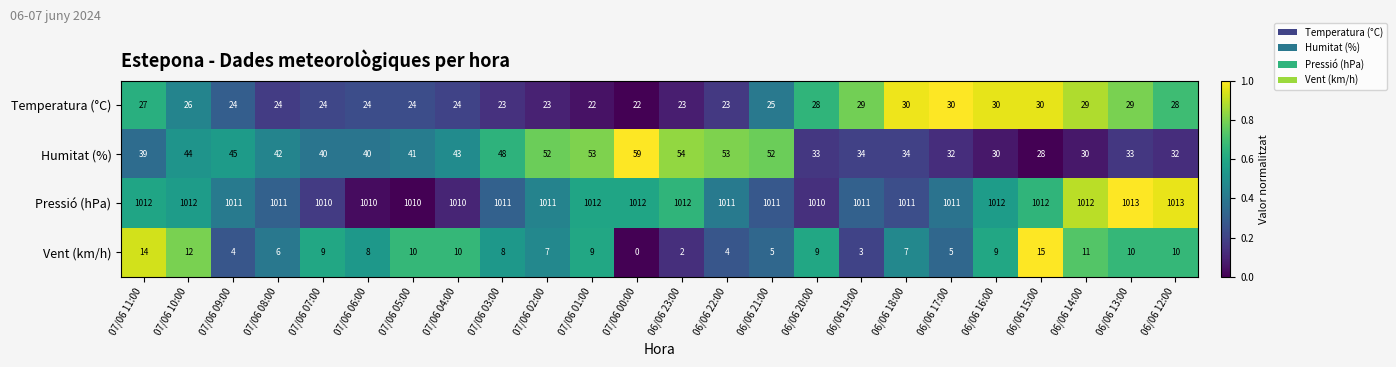

What is the difference between the highest and lowest values at 07/06 09:00?

1007